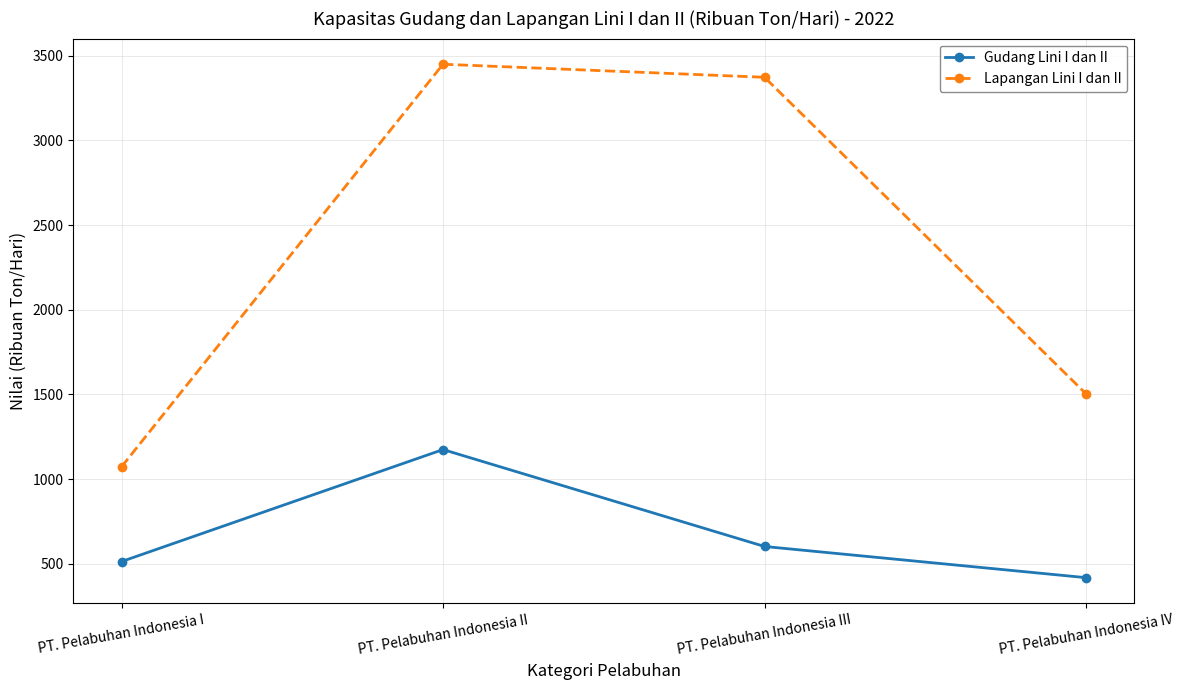

At which category does the chart reach its minimum across all series?

PT. Pelabuhan Indonesia IV